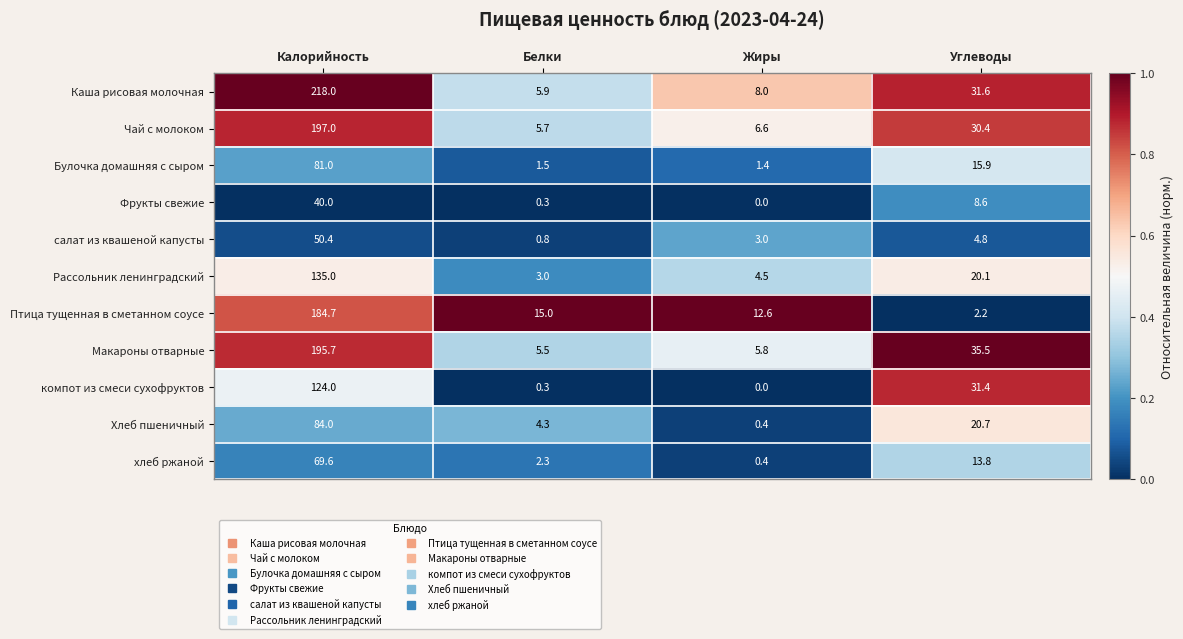

True or false: Фрукты свежие has a value of 71.5 at Калорийность.

False